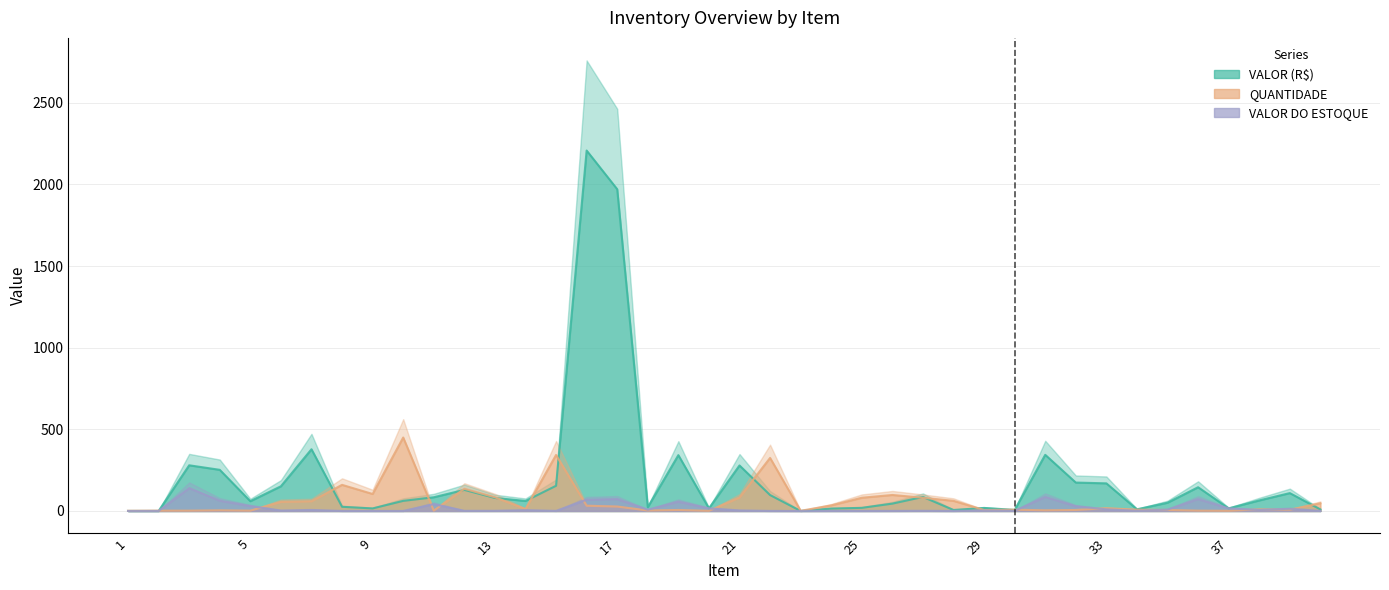

Rank the categories by VALOR DO ESTOQUE value from highest to lowest.

3, 31, 17, 36, 16, 4, 19, 11, 5, 32, 37, 20, 39, 33, 35, 18, 38, 7, 14, 21, 29, 6, 34, 27, 12, 13, 30, 26, 15, 24, 22, 25, 40, 8, 9, 10, 28, 1, 2, 23